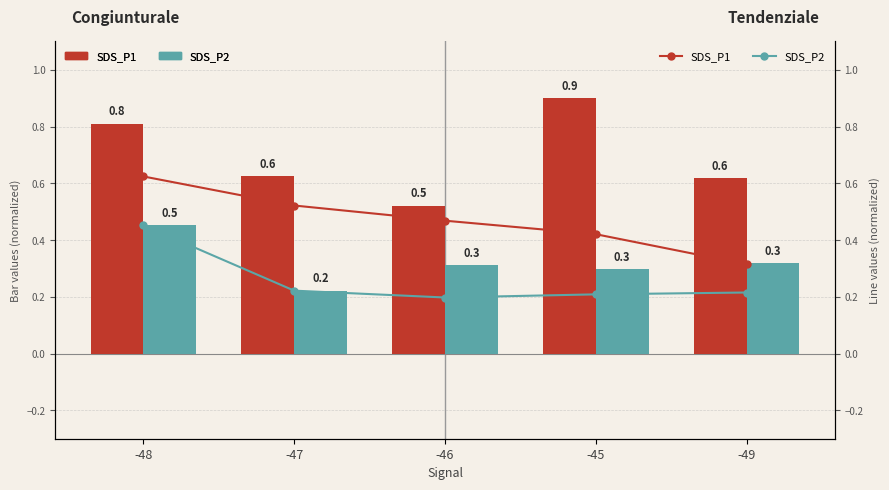

Reading left to right, extract all data points from this chart.

SDS_P1: -48=0.6	-47=0.5	-46=0.5	-45=0.4	-49=0.3
SDS_P2: -48=0.5	-47=0.2	-46=0.2	-45=0.2	-49=0.2